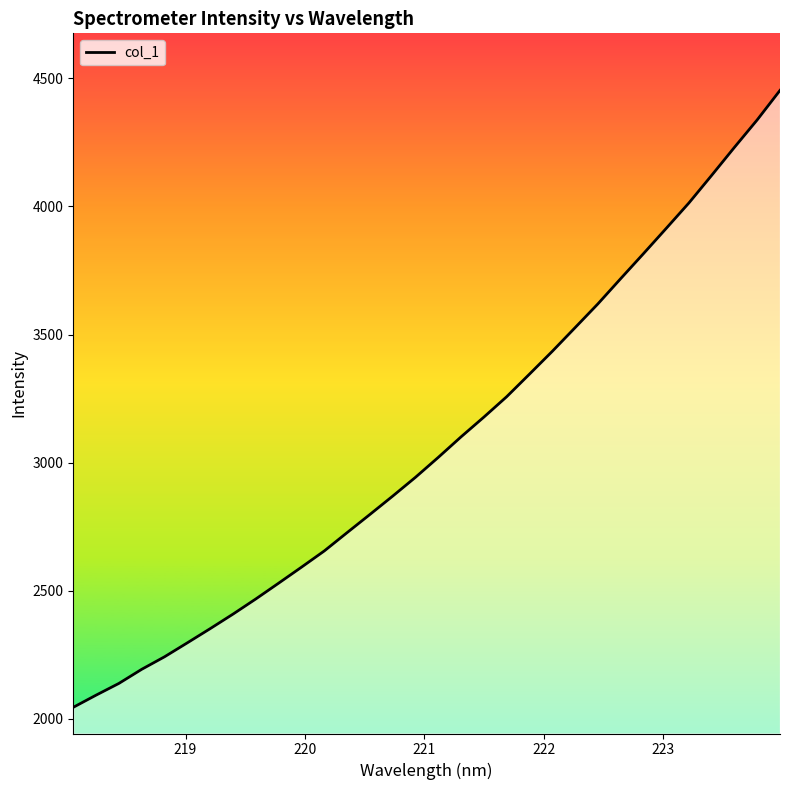

What is the greatest value displayed?

4453.0